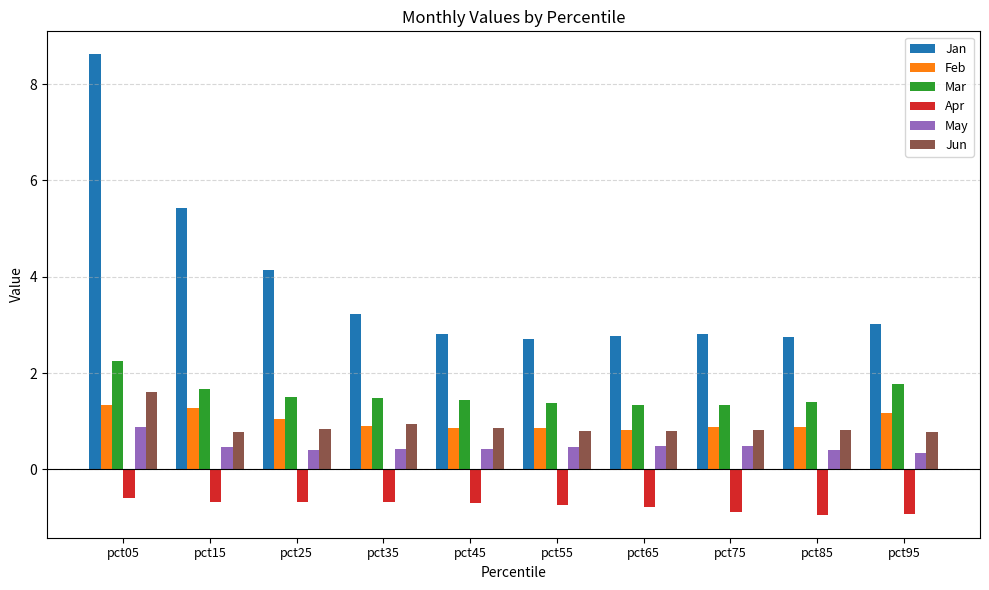

Is it true that May equals 0.9 at pct05?

True